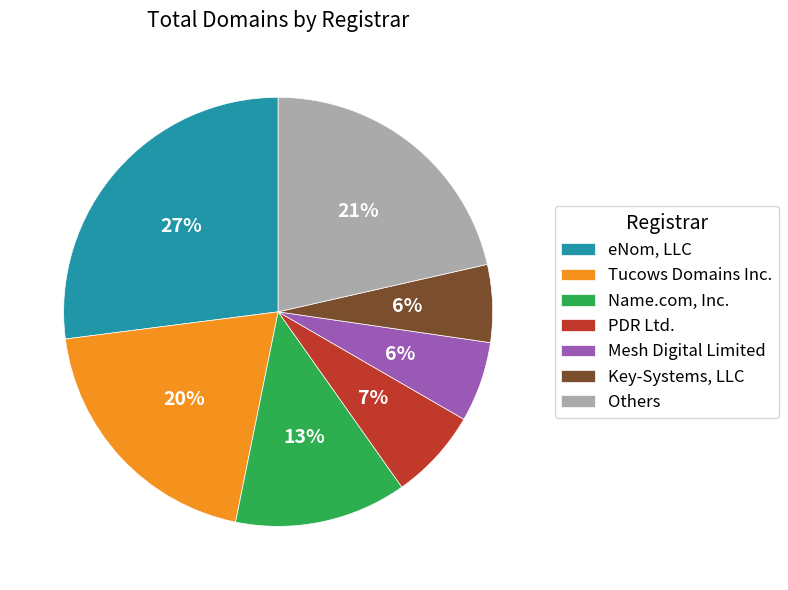

Do Mesh Digital Limited and Tucows Domains Inc. together represent more than half of the pie?

No